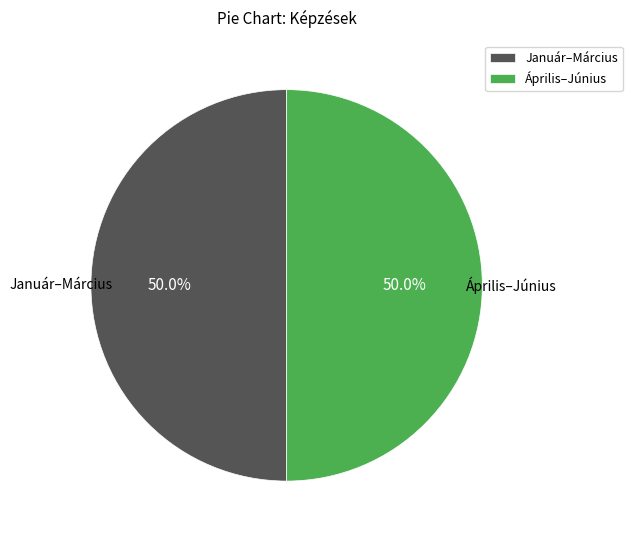

What is the ratio of the value at Április–Június to the value at Január–Március?

1.0